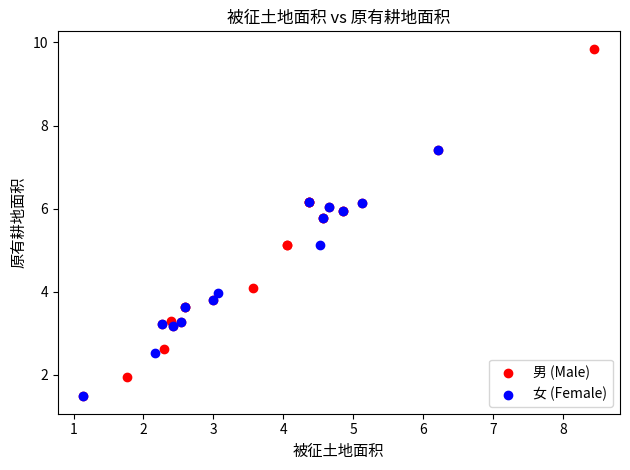

What are all the series names shown in the legend?

男 (Male), 女 (Female)